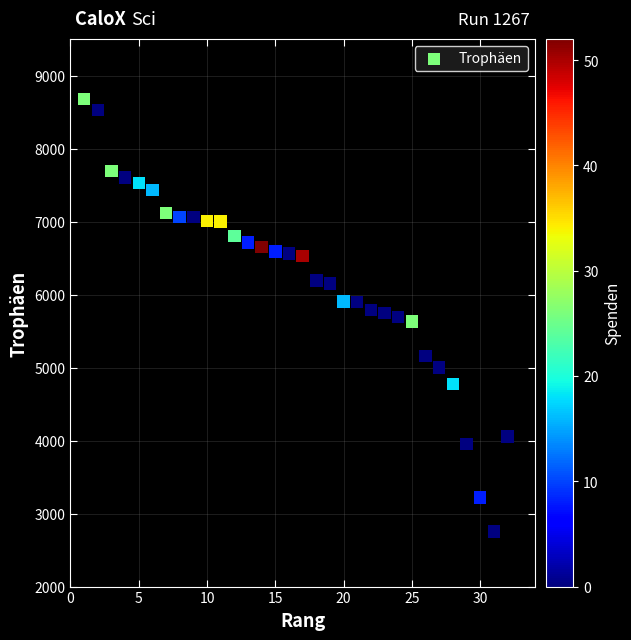

What is the range of X values (max minus min)?

31